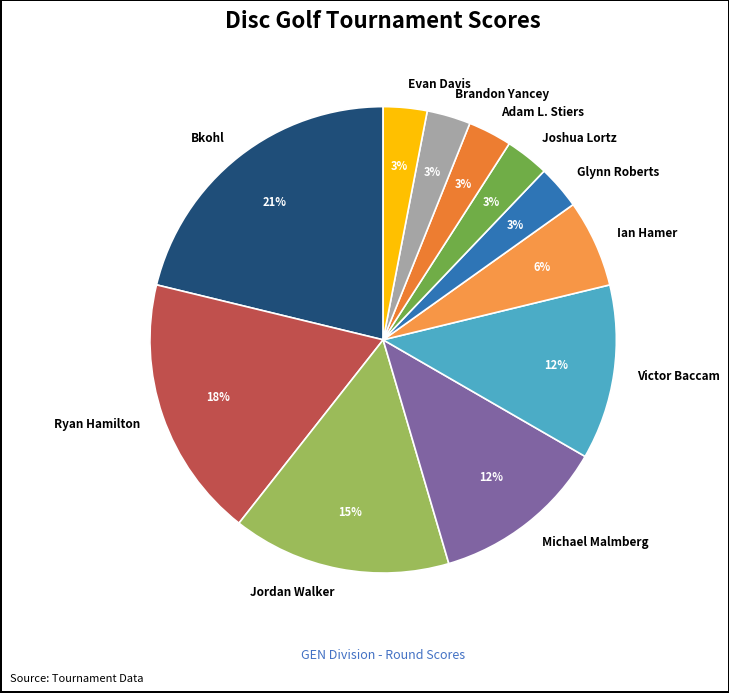

Is Brandon Yancey the majority of the pie?

No